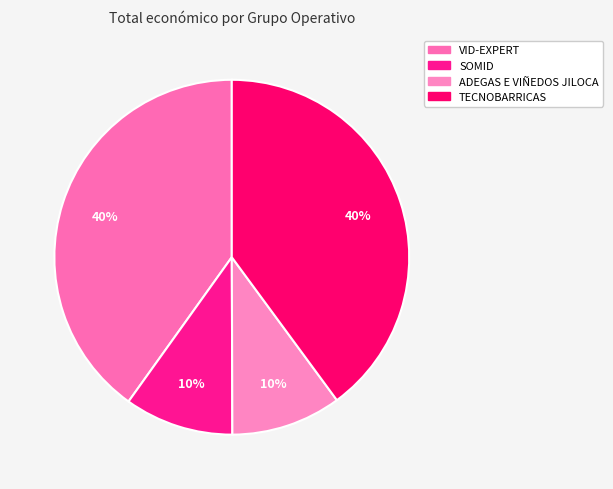

Is TECNOBARRICAS the majority of the pie?

No